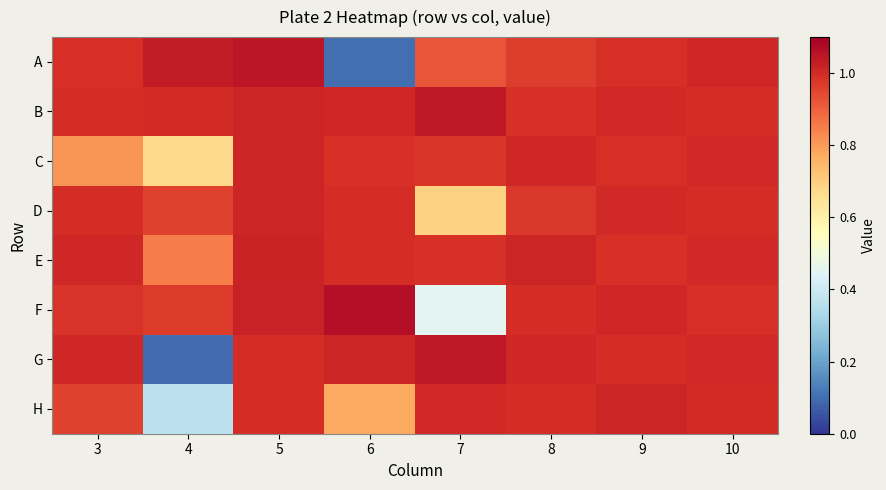

Reading left to right, list all the values displayed in this chart.

A: 3=1.0	4=1.0	5=1.0	6=0.1	7=0.9	8=1.0	9=1.0	10=1.0
B: 3=1.0	4=1.0	5=1.0	6=1.0	7=1.0	8=1.0	9=1.0	10=1.0
C: 3=0.8	4=0.7	5=1.0	6=1.0	7=1.0	8=1.0	9=1.0	10=1.0
D: 3=1.0	4=1.0	5=1.0	6=1.0	7=0.7	8=1.0	9=1.0	10=1.0
E: 3=1.0	4=0.9	5=1.0	6=1.0	7=1.0	8=1.0	9=1.0	10=1.0
F: 3=1.0	4=1.0	5=1.0	6=1.1	7=0.5	8=1.0	9=1.0	10=1.0
G: 3=1.0	4=0.1	5=1.0	6=1.0	7=1.0	8=1.0	9=1.0	10=1.0
H: 3=1.0	4=0.4	5=1.0	6=0.8	7=1.0	8=1.0	9=1.0	10=1.0